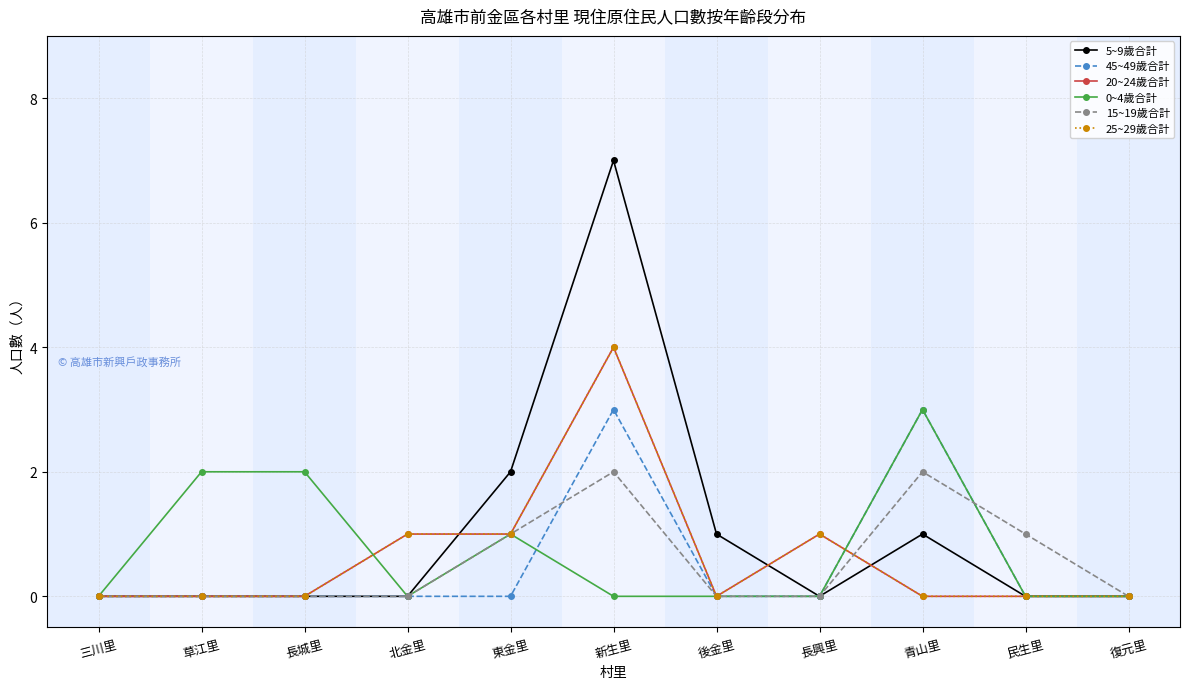

The 25~29歲合計 series shows 0 at 北金里. True or false?

False